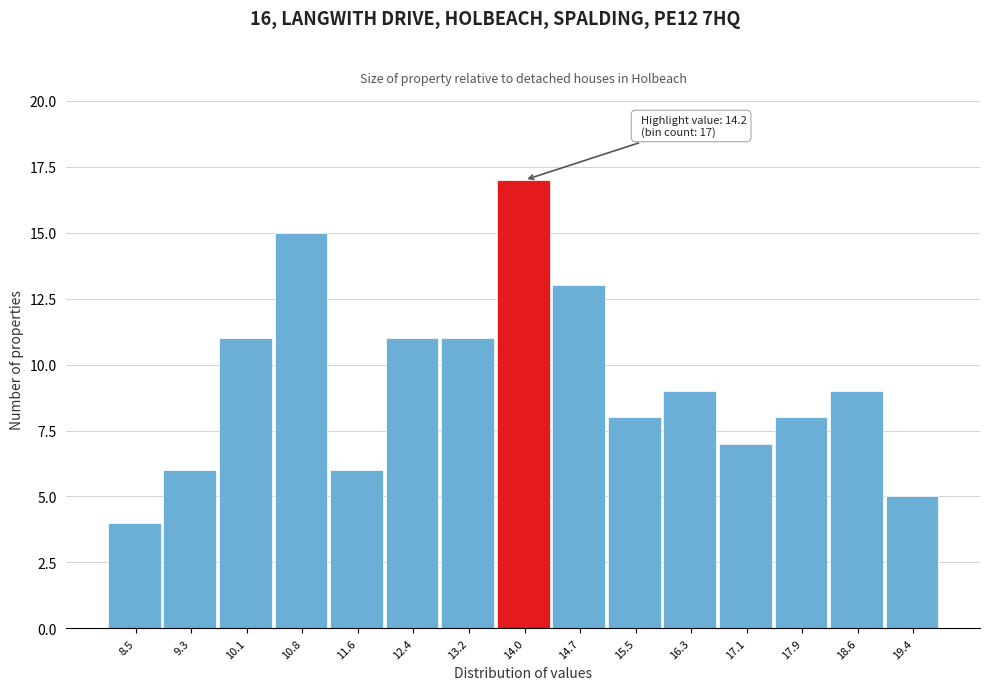

Reading right to left, extract all data points from this chart.

5	9	8	7	9	8	13	17	11	11	6	15	11	6	4